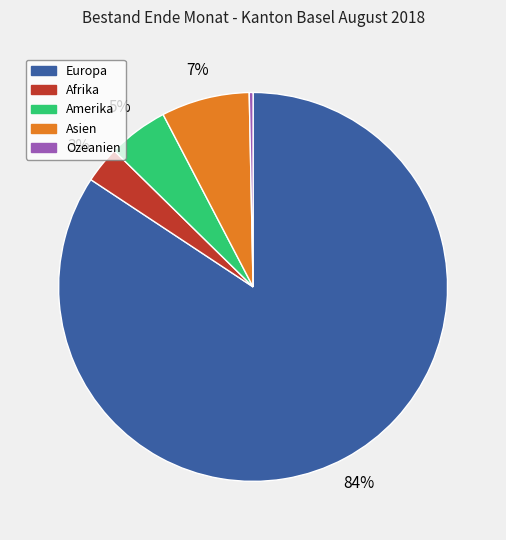

Is it true that Ozeanien is 0% of the pie?

True